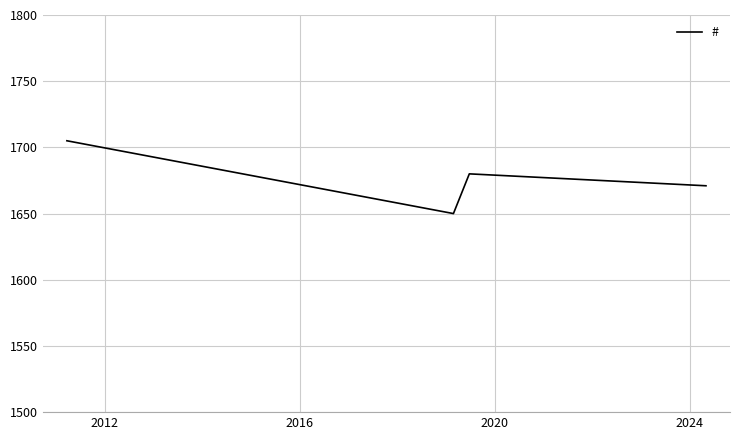

How many interior local valleys (lower than both neighbors) does the data have?

1